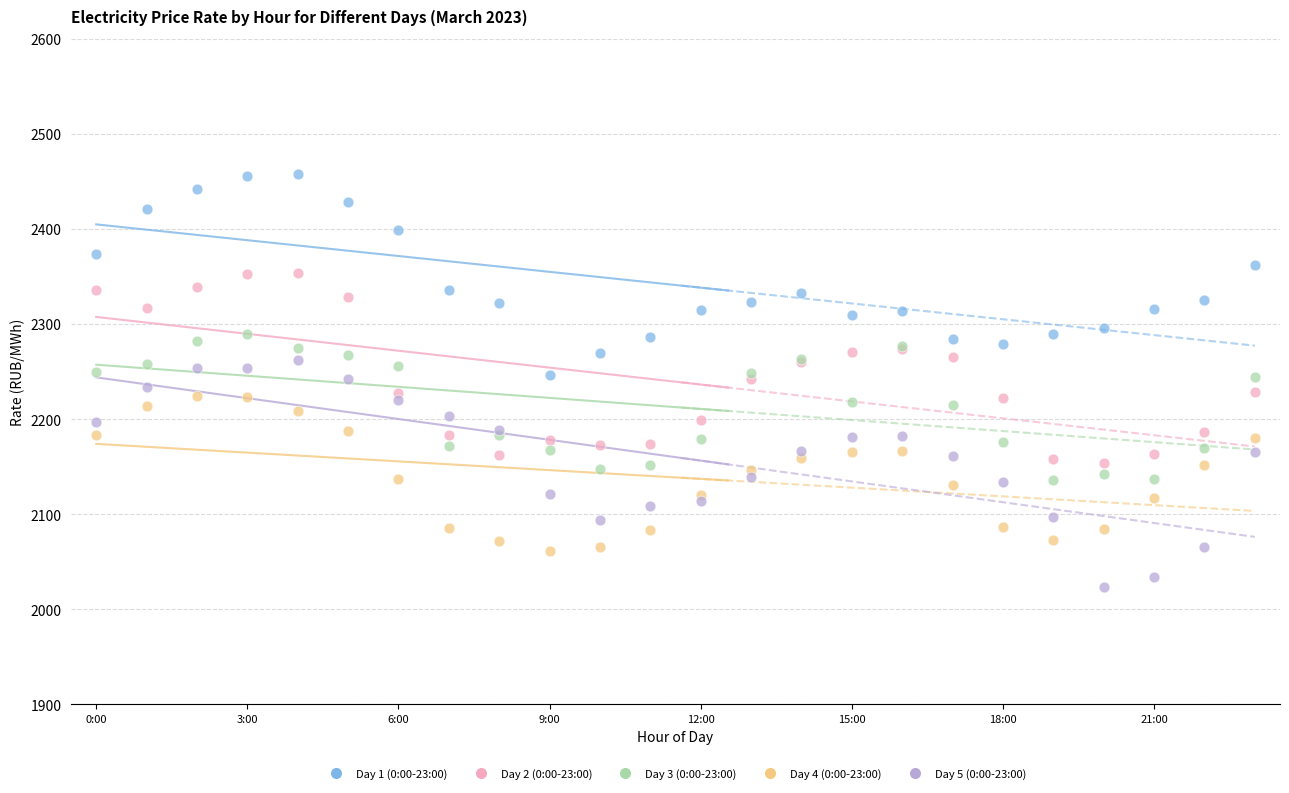

Which series reaches the maximum Y coordinate?

Day 1 (0:00-23:00)